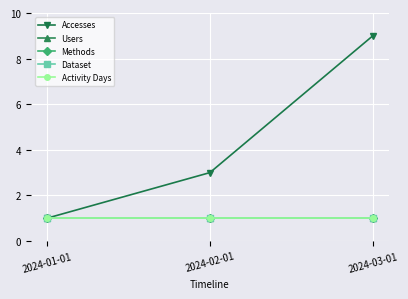

What is the spread (max minus min) of values at 2024-02-01?

2